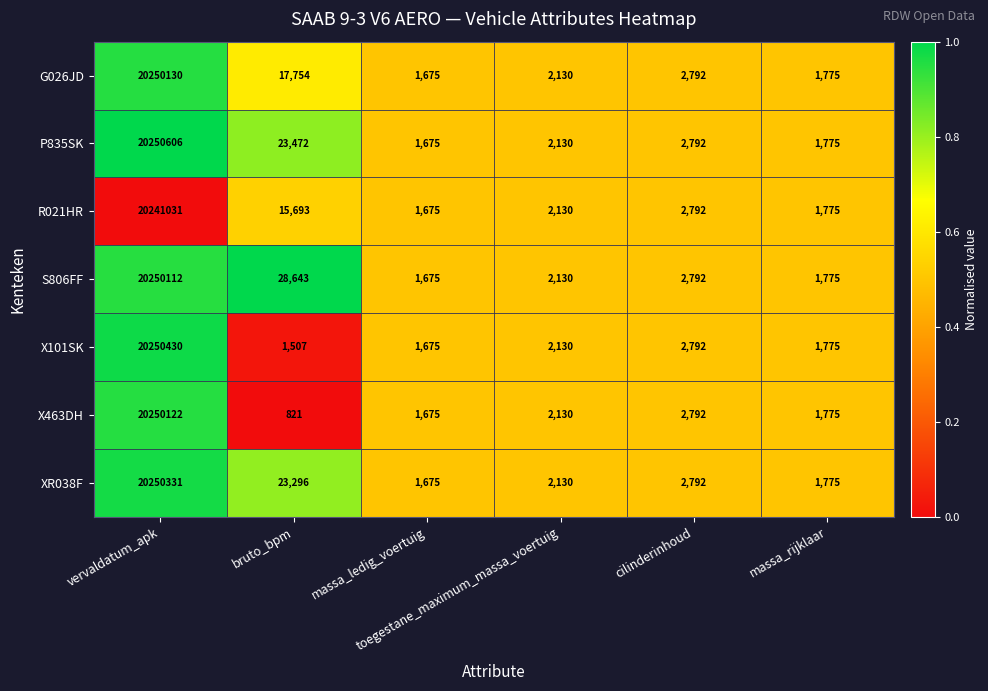

Which series has the largest total across all categories?

S806FF